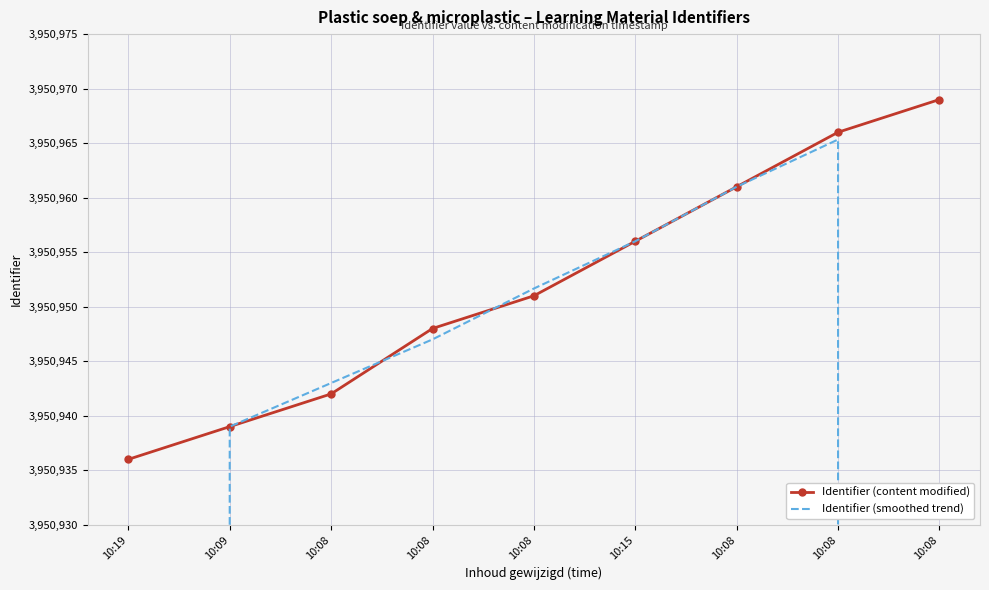

Which series has the widest spread of values?

Identifier (smoothed trend)